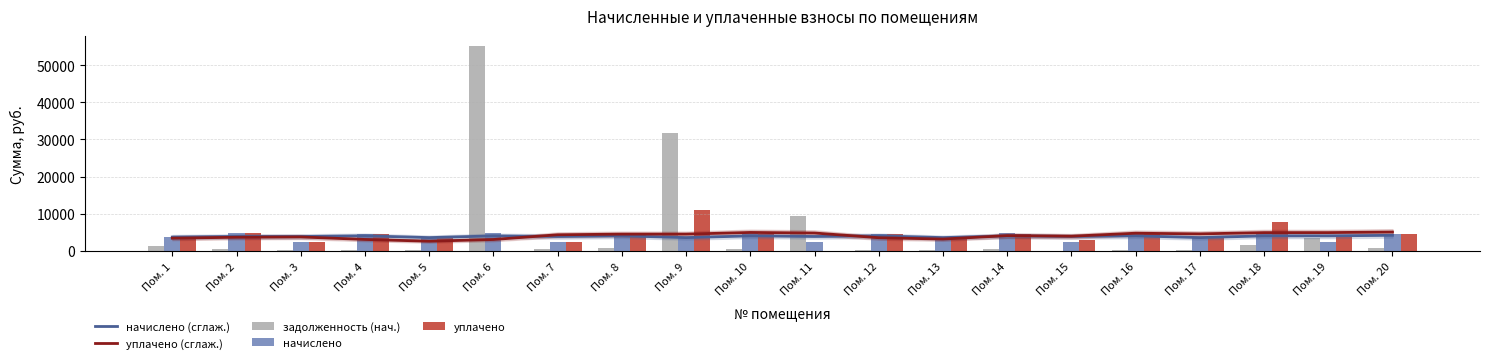

Which series has the largest range (max minus min)?

задолженность (нач.)